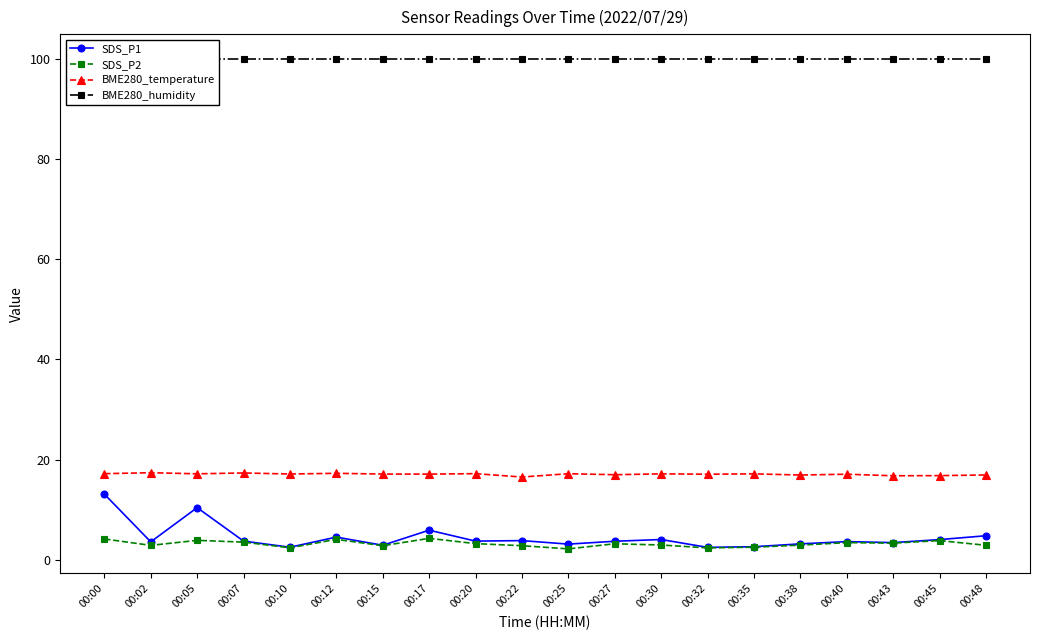

What is the difference between the maximum and minimum values in the SDS_P1 series?

10.6